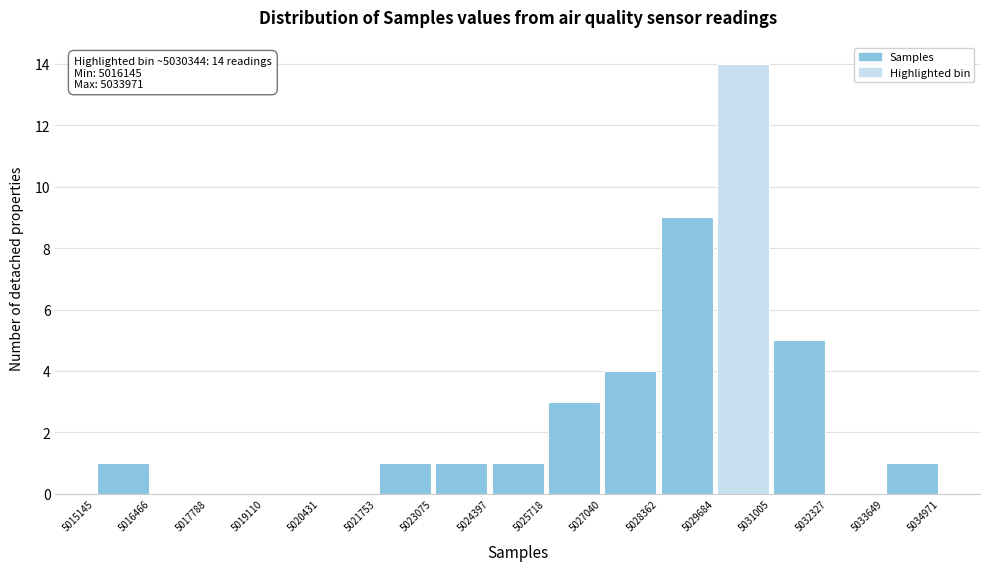

Over which range of the x-axis is the bar tallest?

5029684 to 5031005